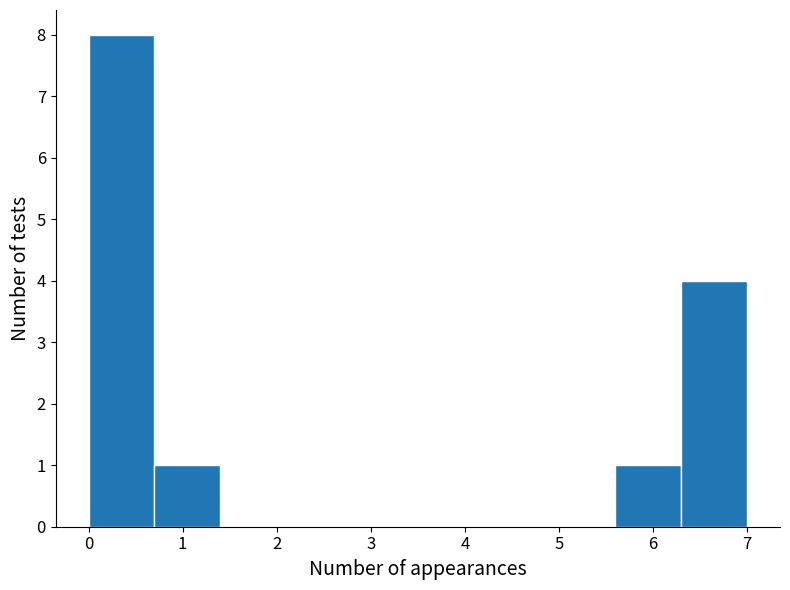

Which range on the x-axis has the tallest bar?

0.0 to 0.7